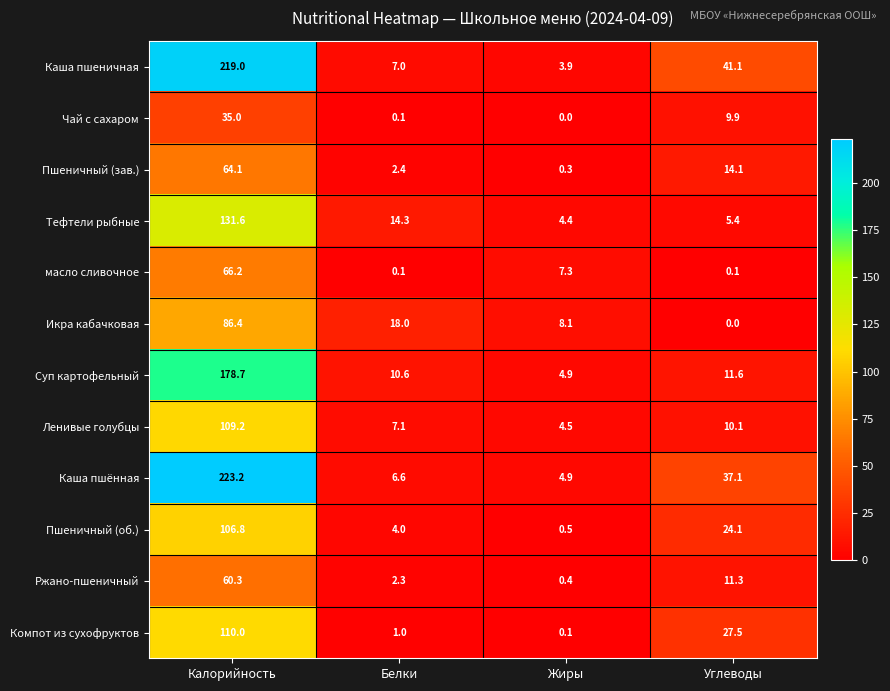

True or false: Пшеничный (об.) has a value of 4.0 at Белки.

True